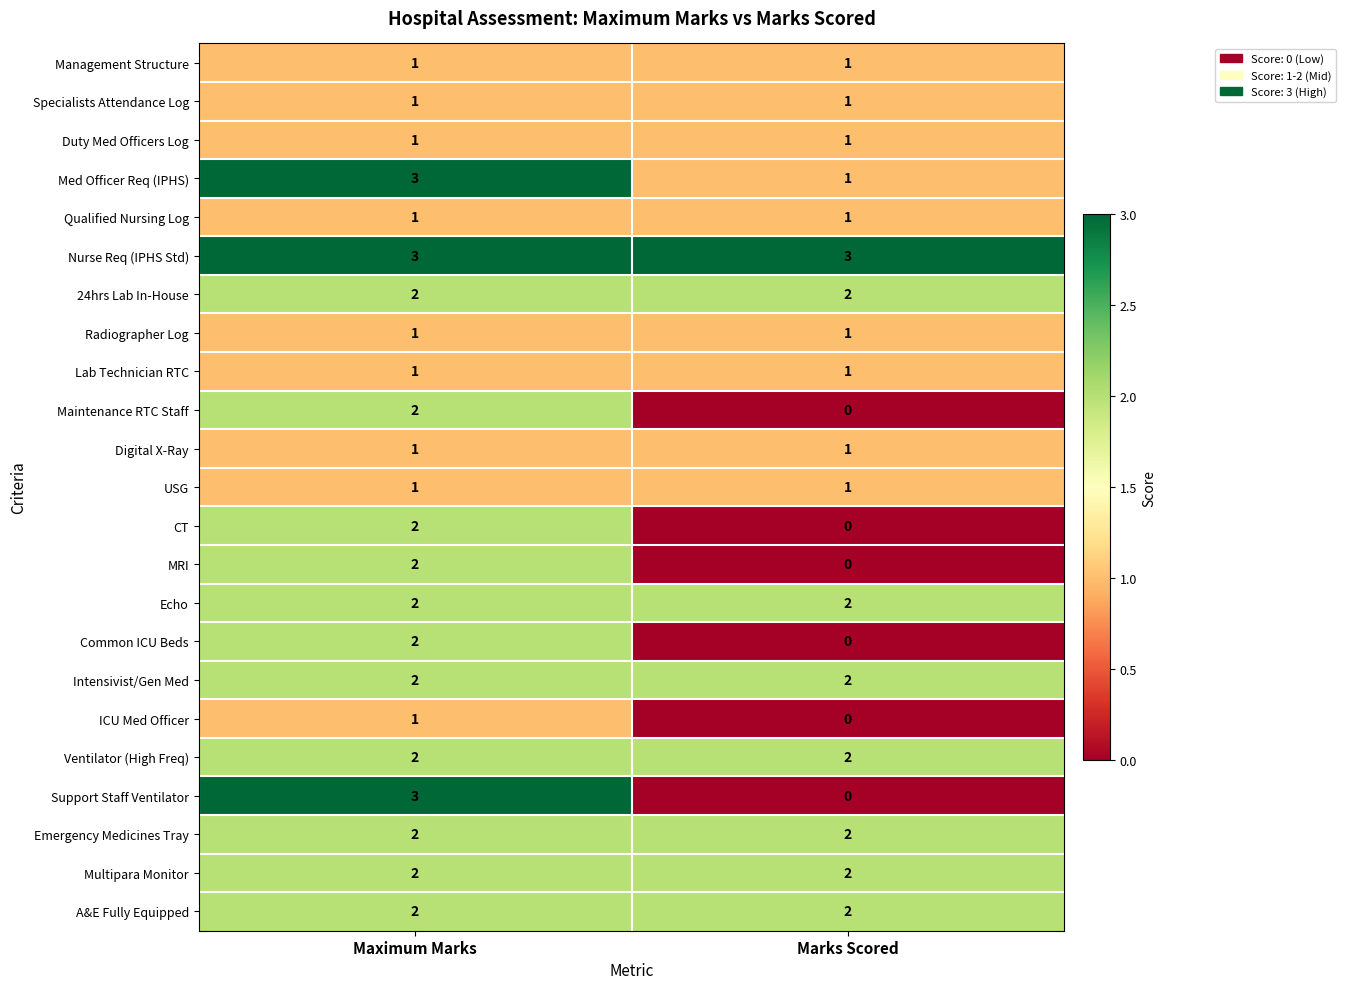

Which series has the largest range (max minus min)?

Support Staff Ventilator